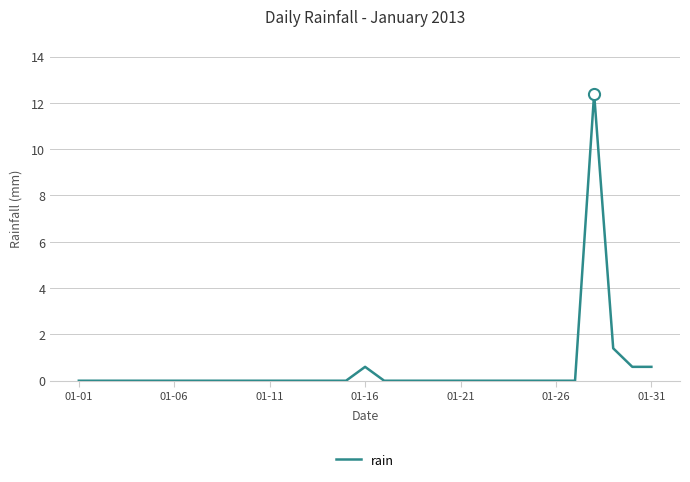

What is the greatest value displayed?

12.4